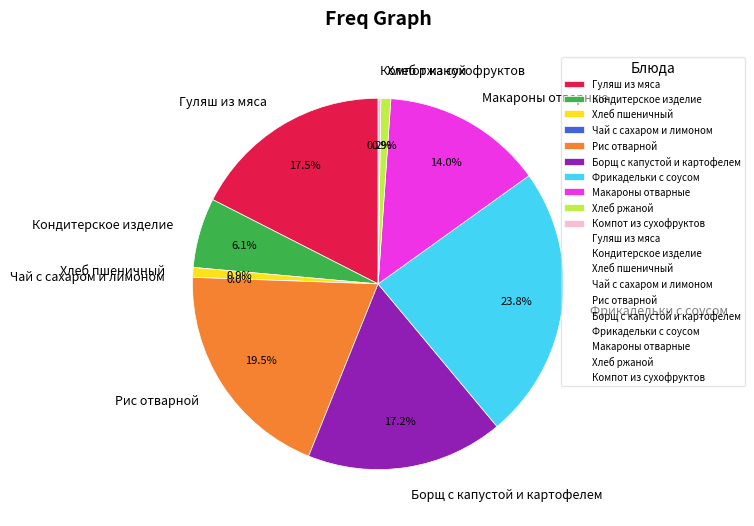

What is the smallest slice in the pie chart?

Чай с сахаром и лимоном